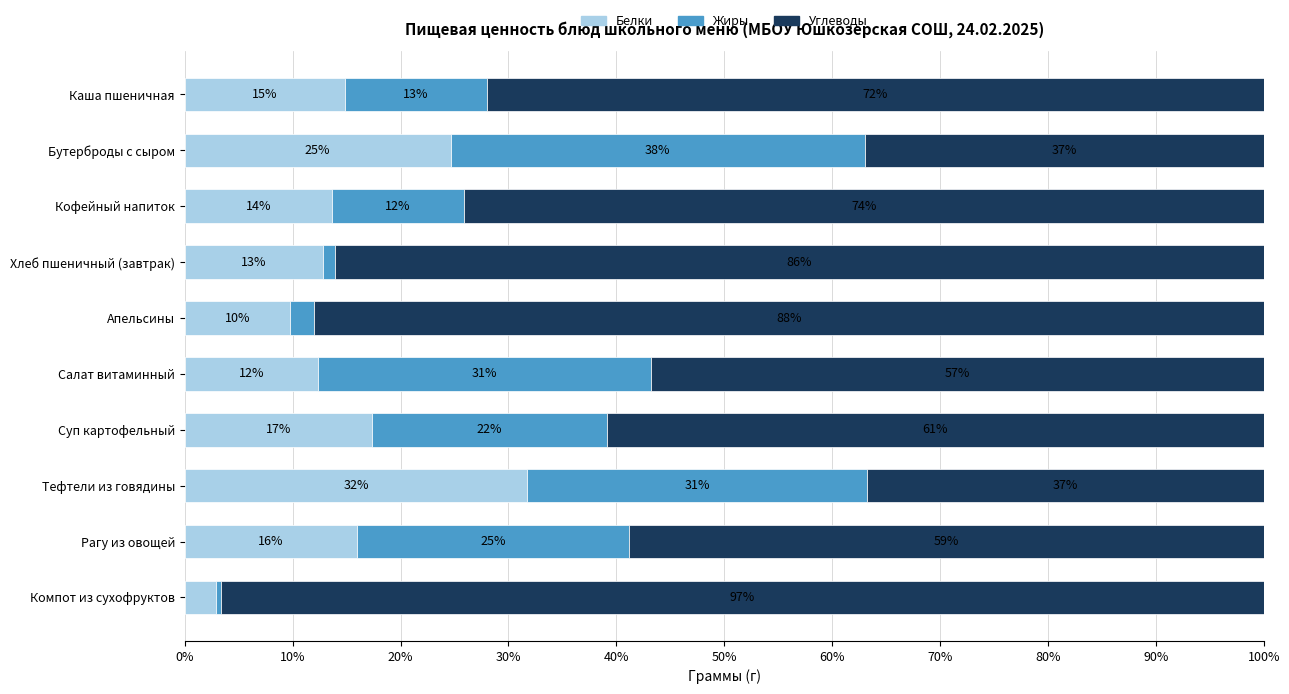

Is it true that Белки equals 21.7 at Тефтели из говядины?

False